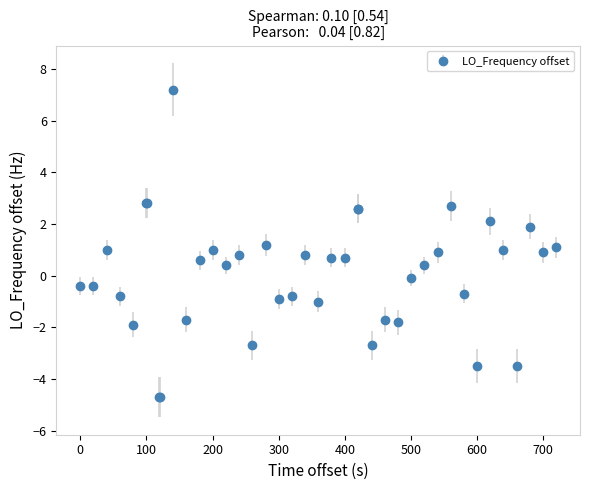

What is the smallest value displayed?

-4.7